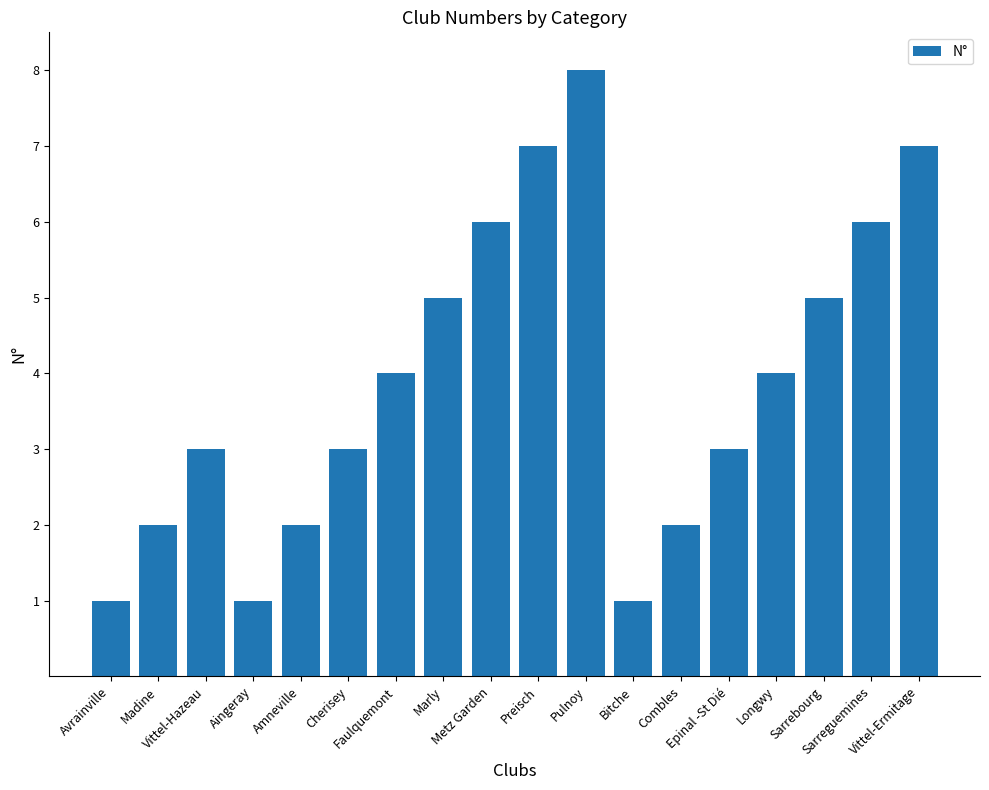

How many bars are there in total?

18